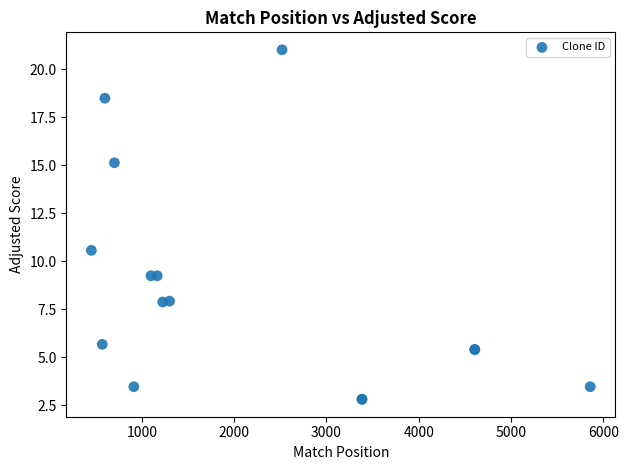

What Y value in the scatter plot is closest to 11?

10.6